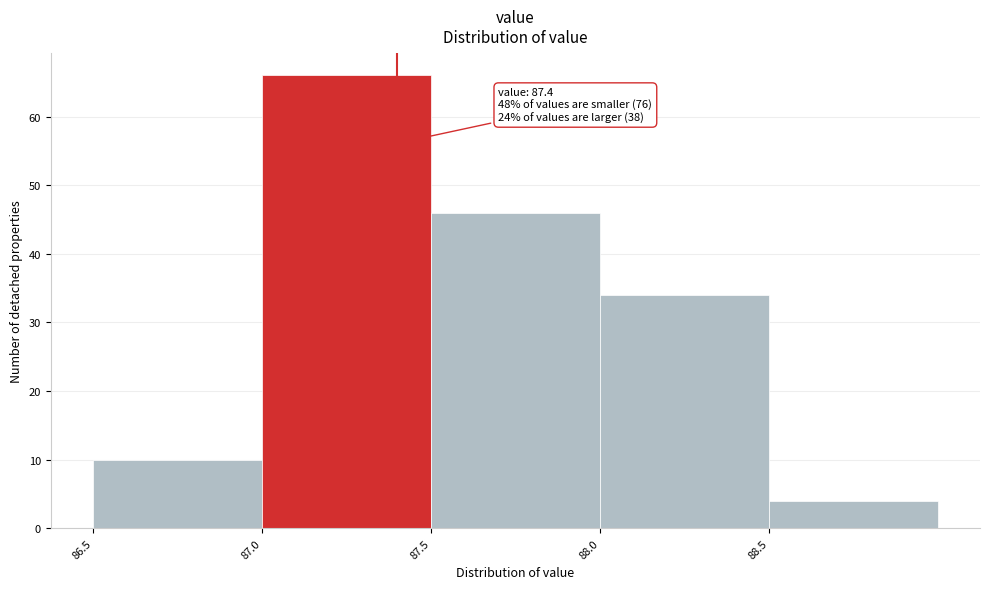

Over which range of the x-axis is the bar tallest?

87.0 to 87.5